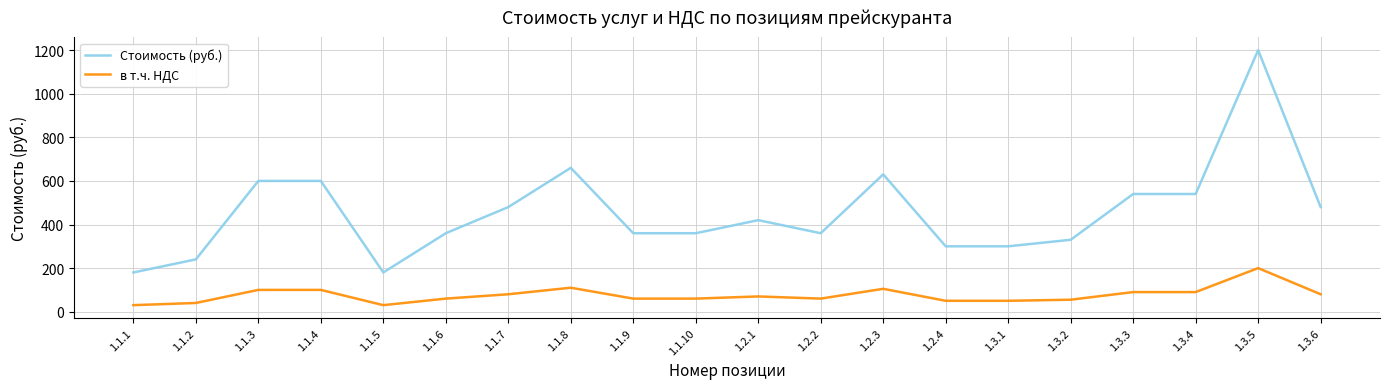

At which category is the sum across all series the highest?

1.3.5